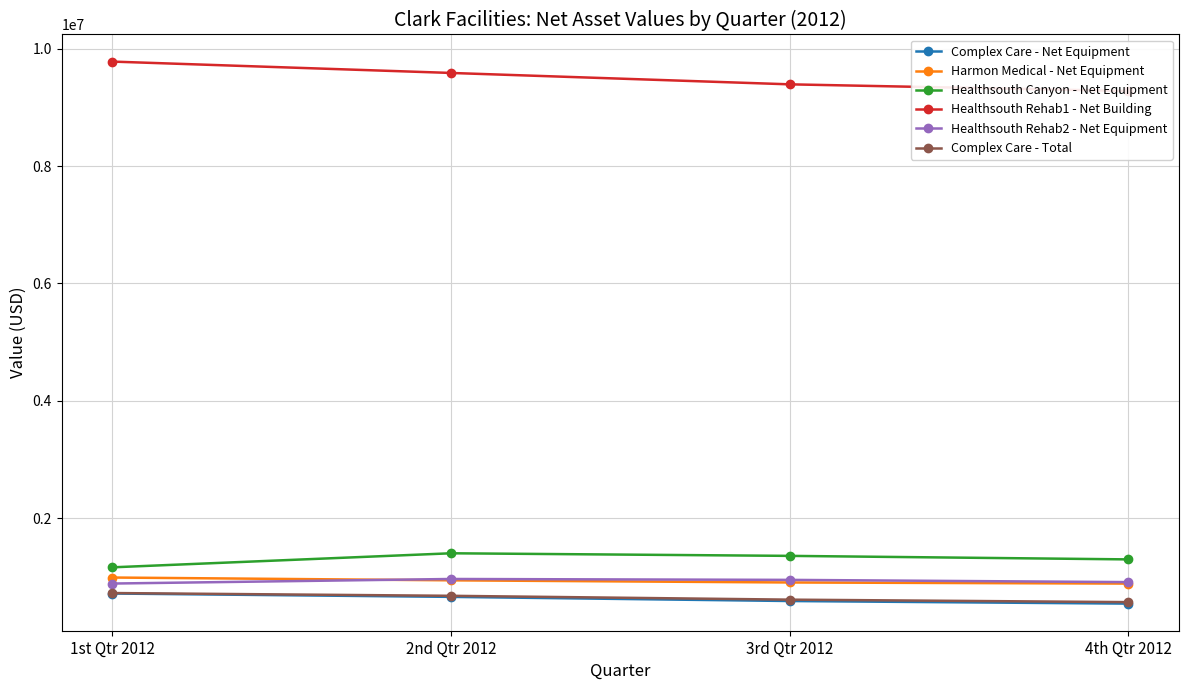

True or false: Complex Care - Total and Healthsouth Rehab1 - Net Building intersect in this chart.

False